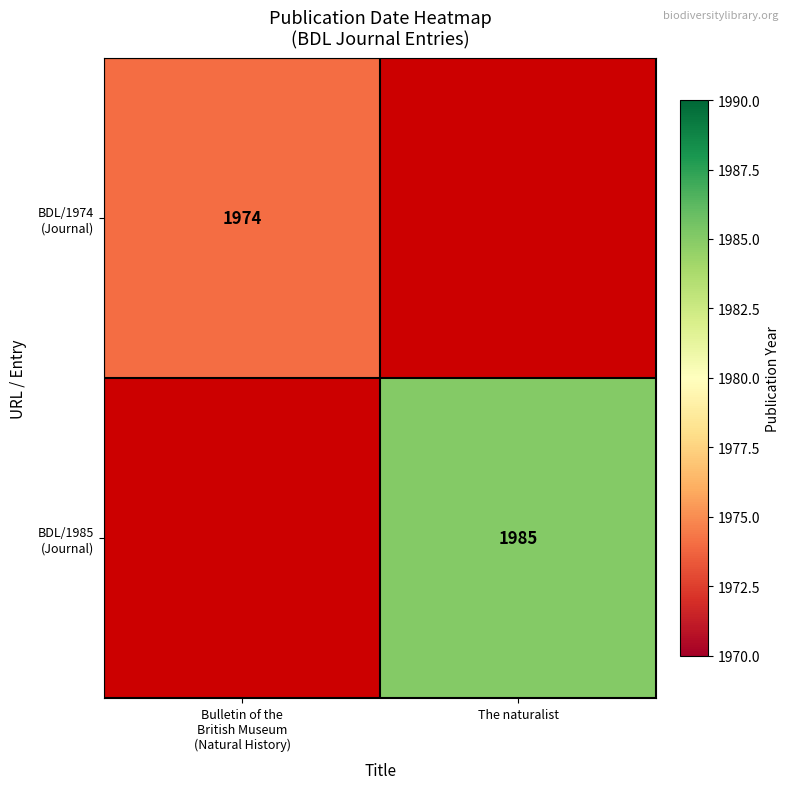

Which category has the lowest value across all series?

Bulletin of the
British Museum
(Natural History)